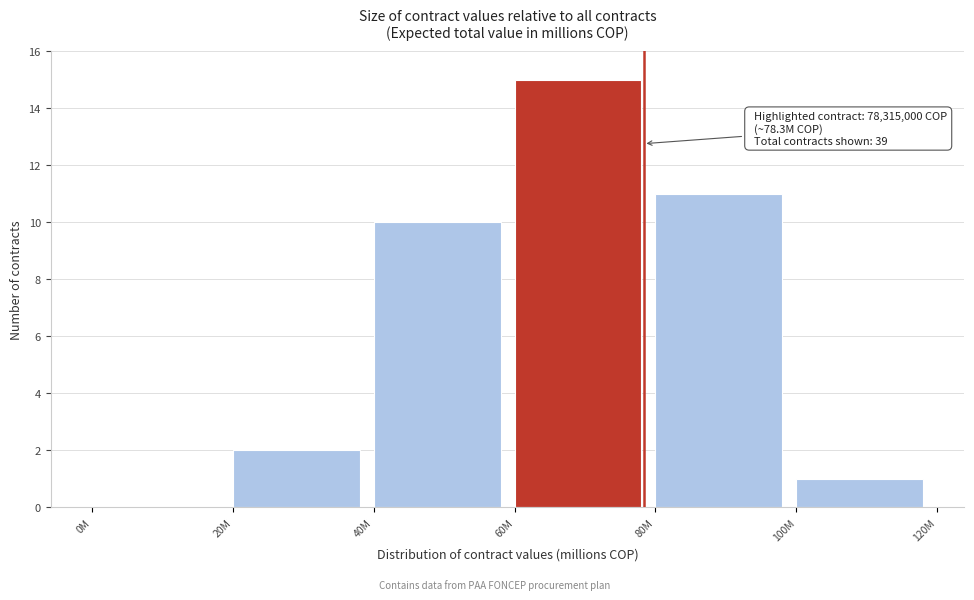

Reading left to right, what are all the values shown in this chart?

0M=0	20M=2	40M=10	60M=15	80M=11	100M=1